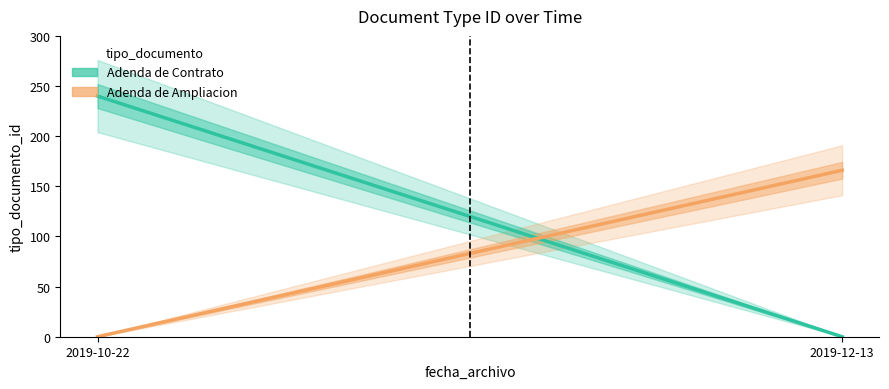

The value of Adenda de Ampliacion at 2019-12-13 is 166. True or false?

True